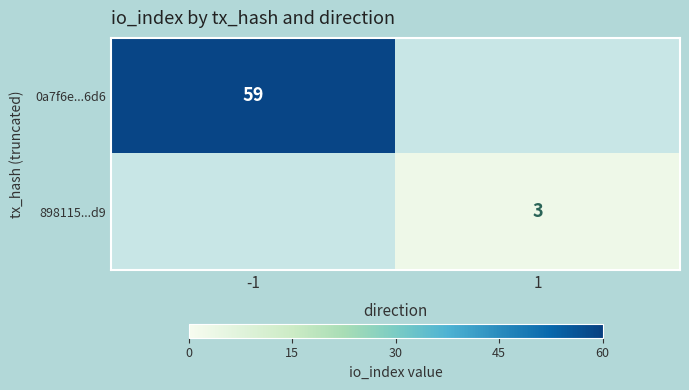

True or false: 898115...d9 has a value of 3 at 1.

True